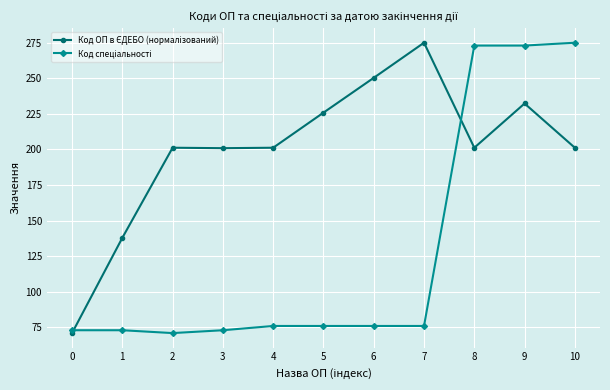

What is the greatest value displayed?

275.0